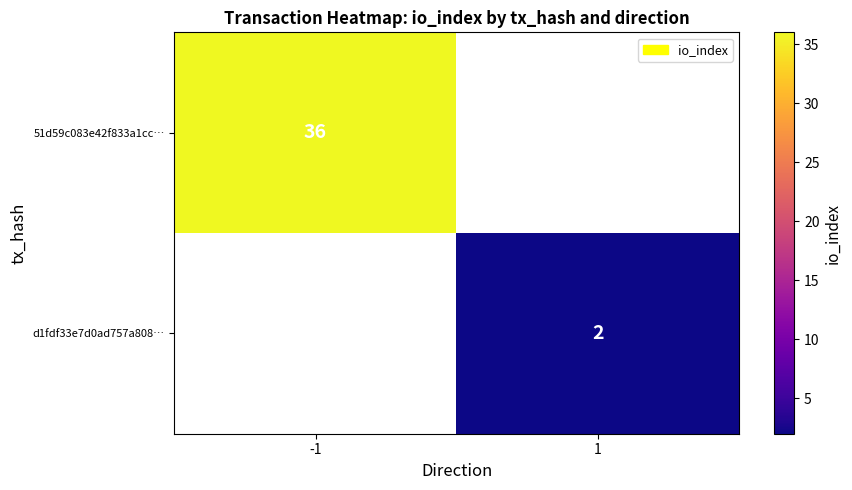

At how many categories does at least one series exceed 12?

1